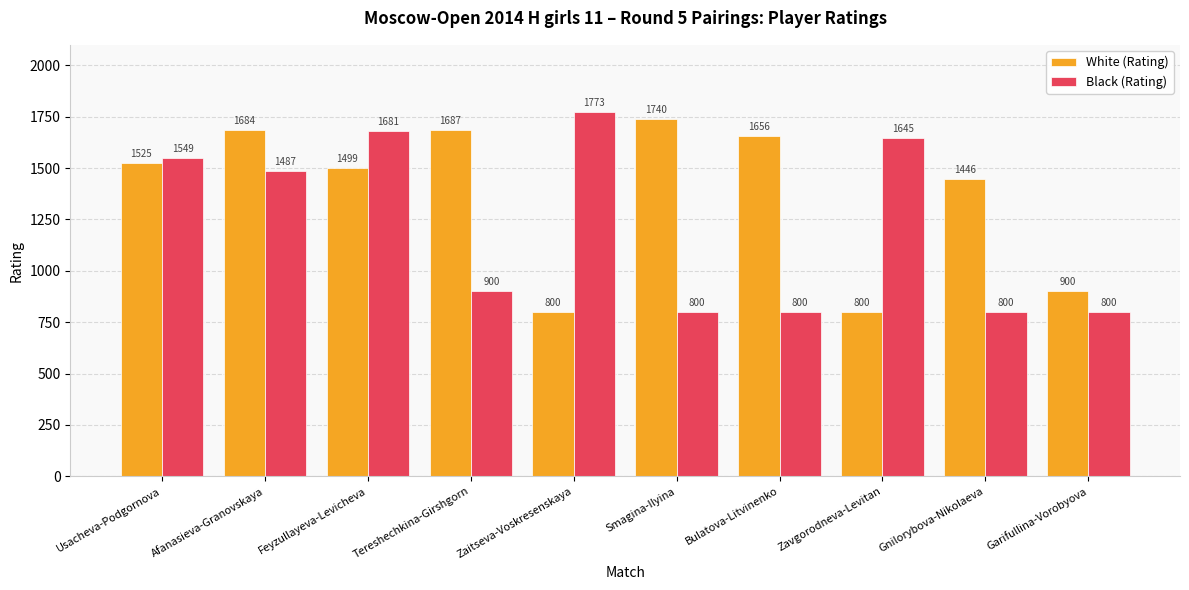

Is it true that Black (Rating) equals 800 at Garifullina-Vorobyova?

True